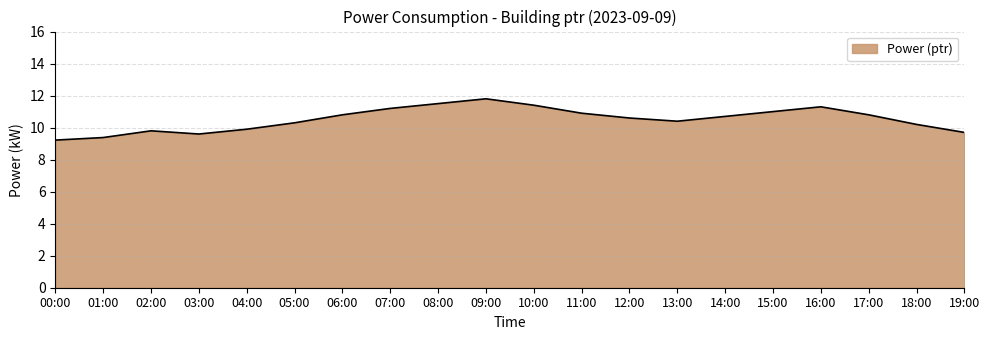

The chart shows a value of 15.2 at 13:00. True or false?

False